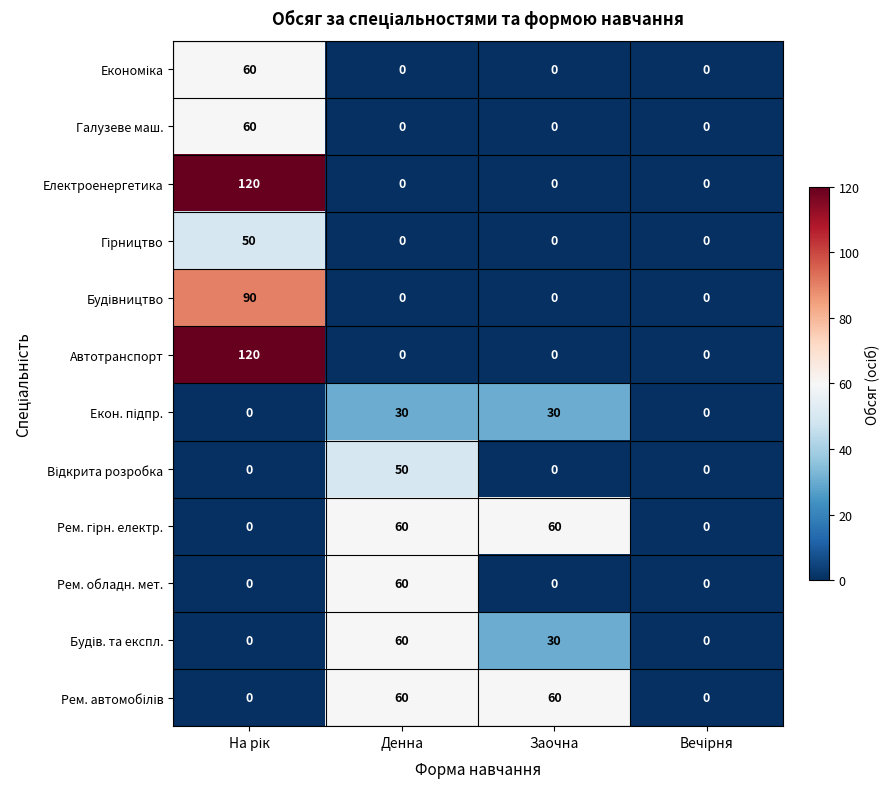

At how many categories does at least one series exceed 19?

3